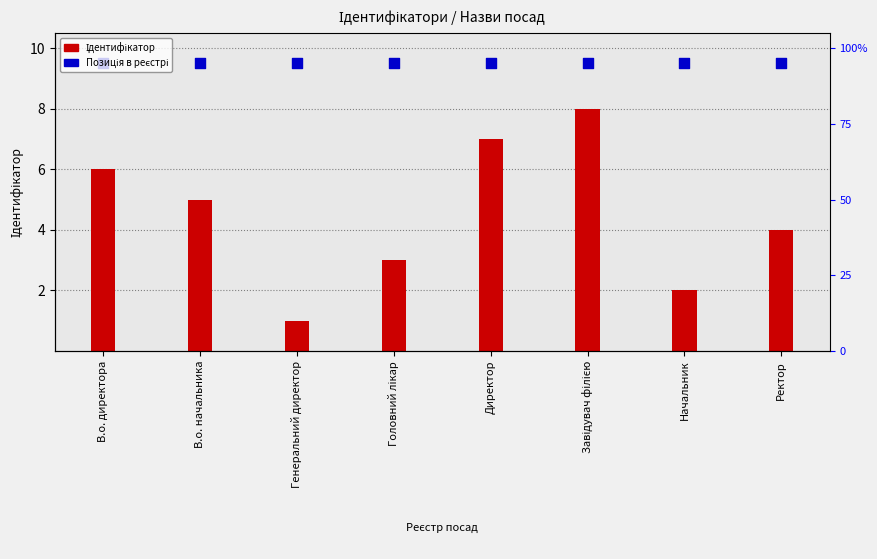

What are all the series names shown in the legend?

Ідентифікатор, Позиція в реєстрі